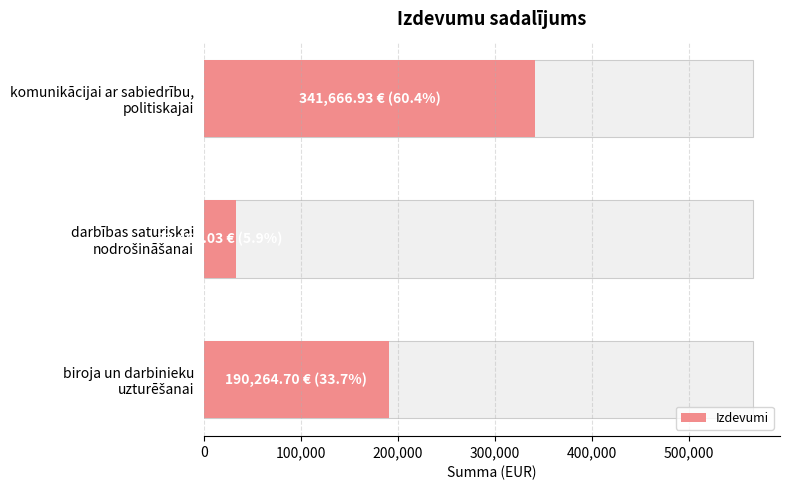

Does the chart contain any negative values?

No